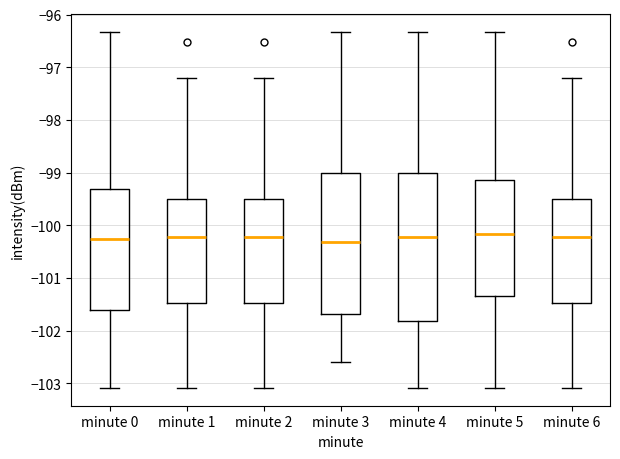

Reading left to right, read every box against the y-axis: the position of its median line, the range the box covers, and the ends of its whiskers. The values are not printed on the chart, so give them approximately, as read against the axis.

minute 0: median -100.3, box -101.6 to -99.3, whiskers -103.1 to -96.3
minute 1: median -100.2, box -101.5 to -99.5, whiskers -103.1 to -97.2
minute 2: median -100.2, box -101.5 to -99.5, whiskers -103.1 to -97.2
minute 3: median -100.3, box -101.7 to -99.0, whiskers -102.6 to -96.3
minute 4: median -100.2, box -101.8 to -99.0, whiskers -103.1 to -96.3
minute 5: median -100.2, box -101.3 to -99.1, whiskers -103.1 to -96.3
minute 6: median -100.2, box -101.5 to -99.5, whiskers -103.1 to -97.2